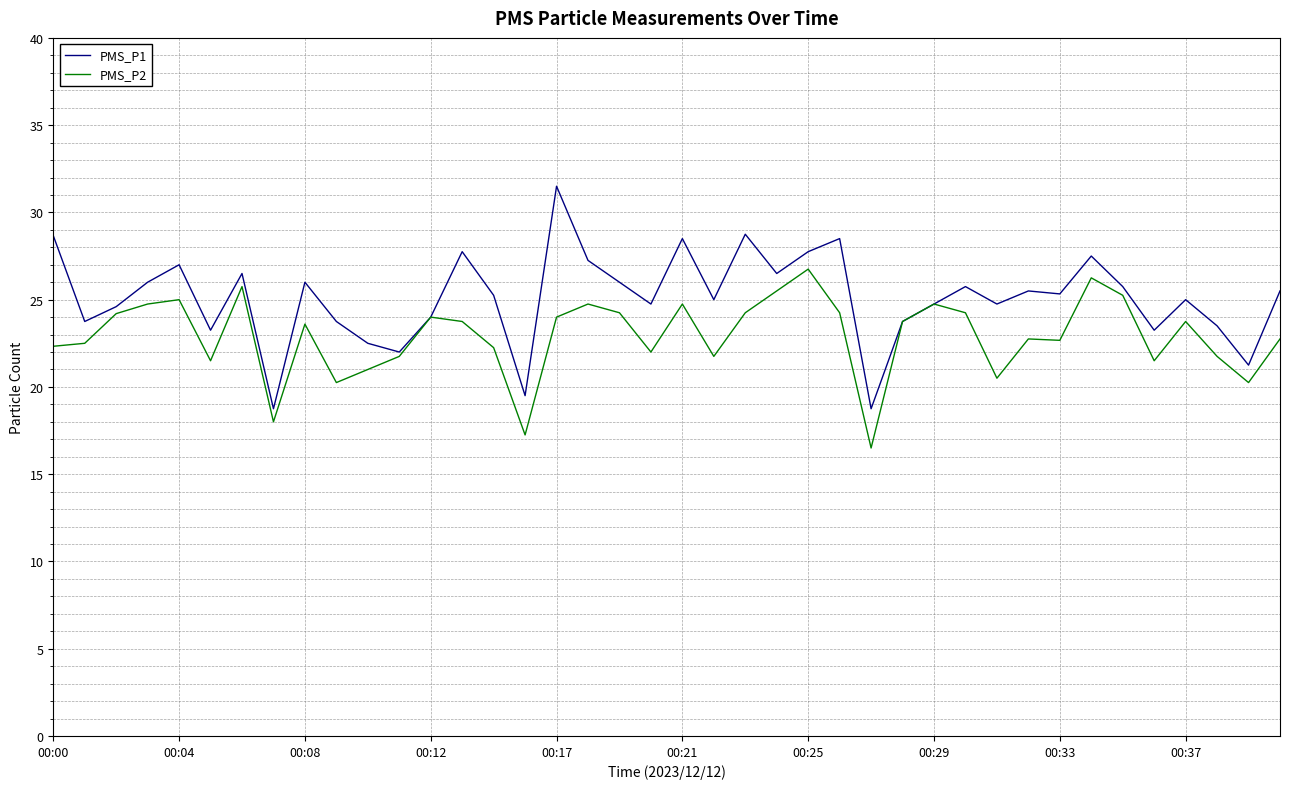

Which series has the largest total across all categories?

PMS_P1